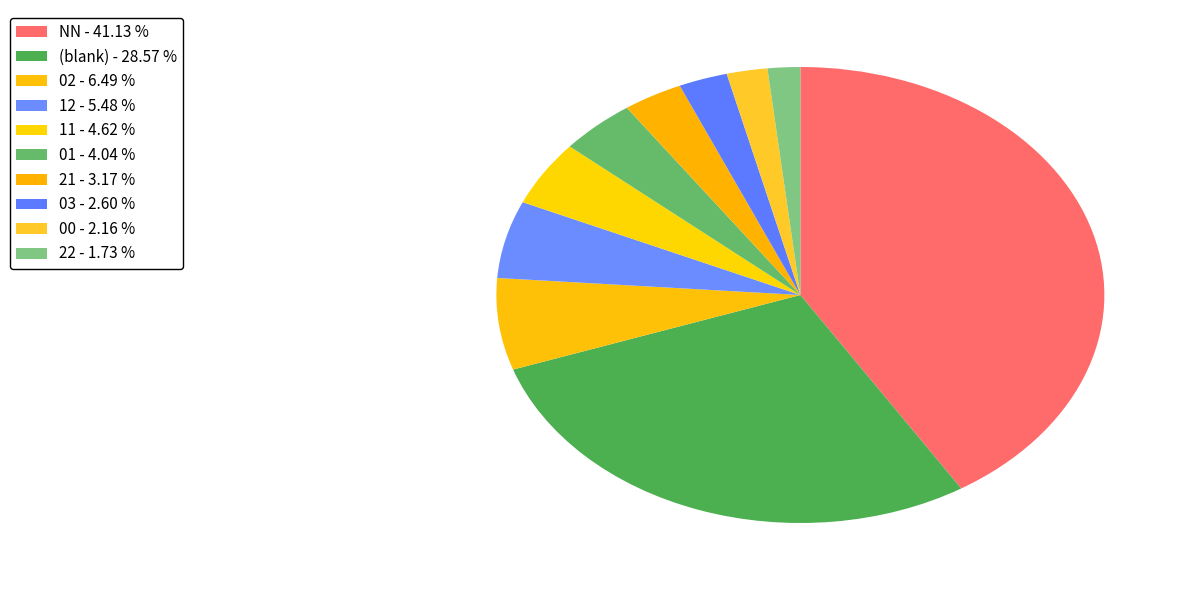

How many slices are in this pie chart?

10